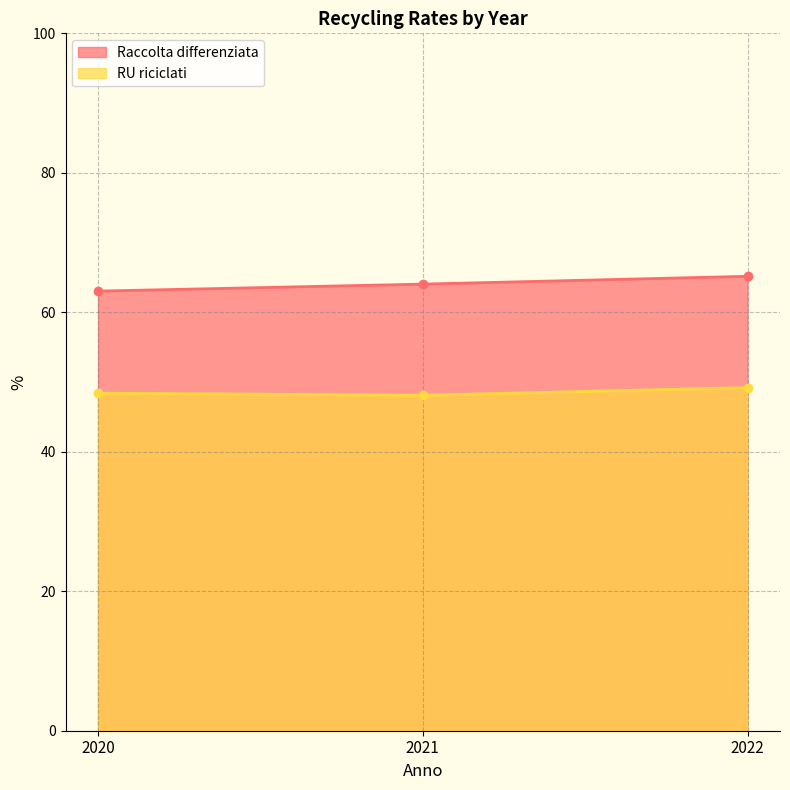

Is the value of Raccolta differenziata at 2021 greater than the value of RU riciclati at 2022?

Yes